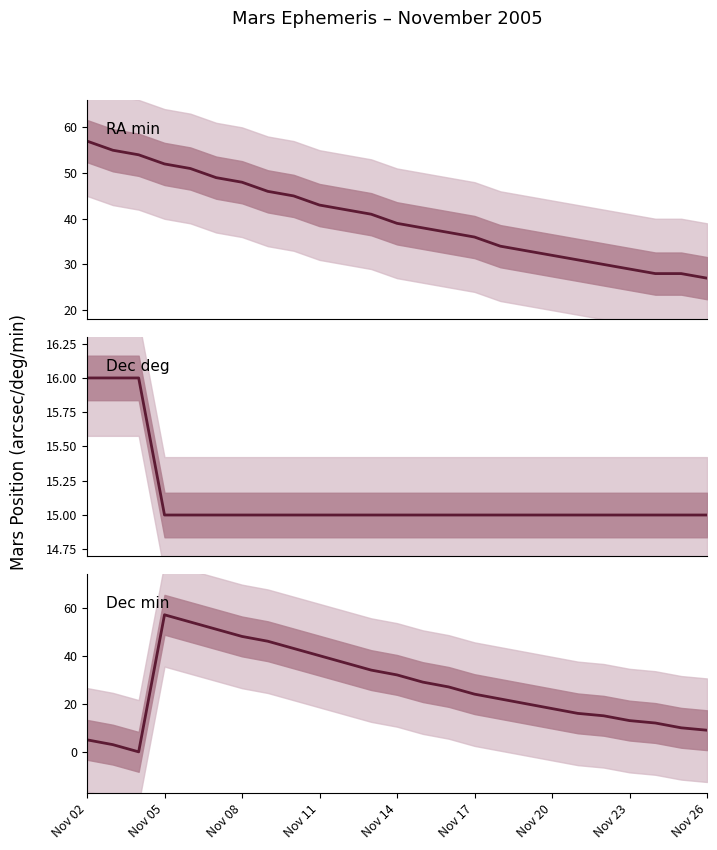

True or false: RA min and Dec deg cross at least once.

False